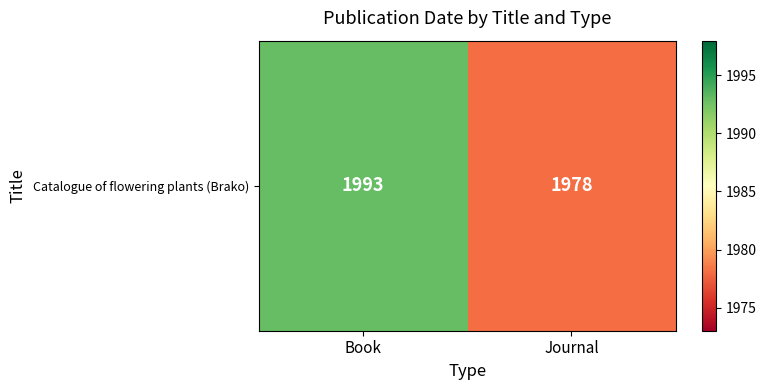

The chart shows a value of 1993 at Book. True or false?

True